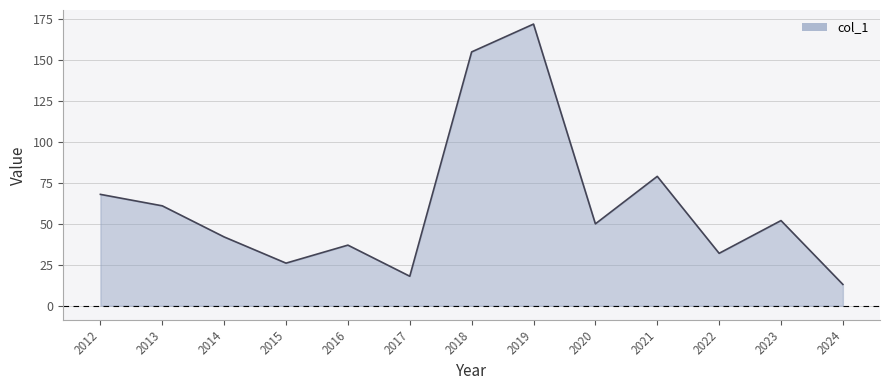

What is the change in value from 2012 to 2015?

-42